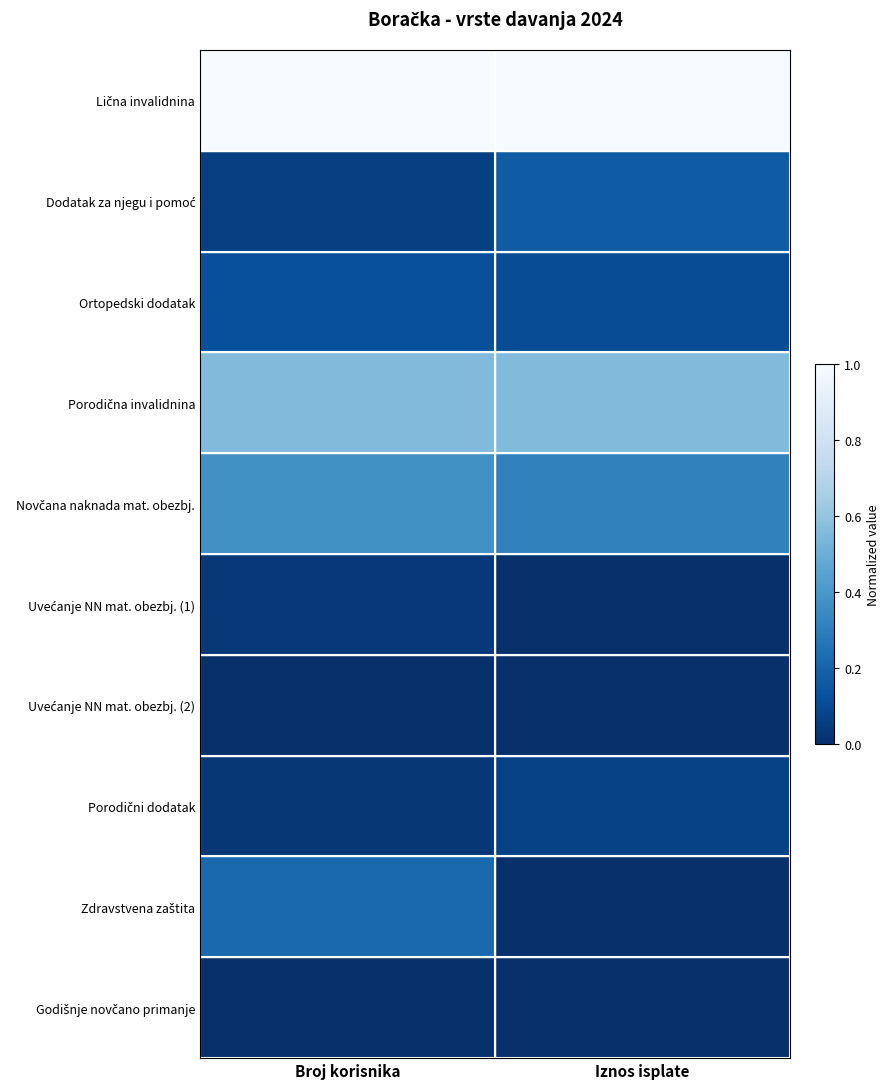

At how many categories does at least one series exceed 0?

2